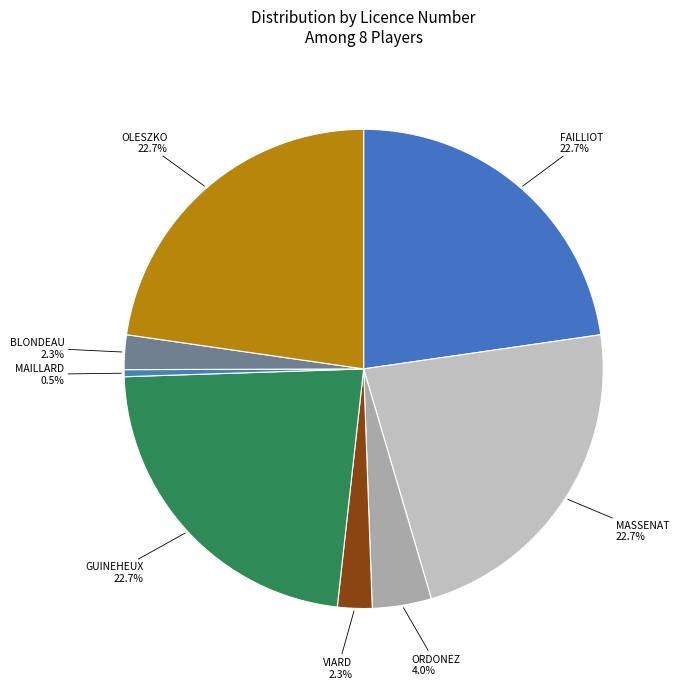

How many slices are in this pie chart?

8